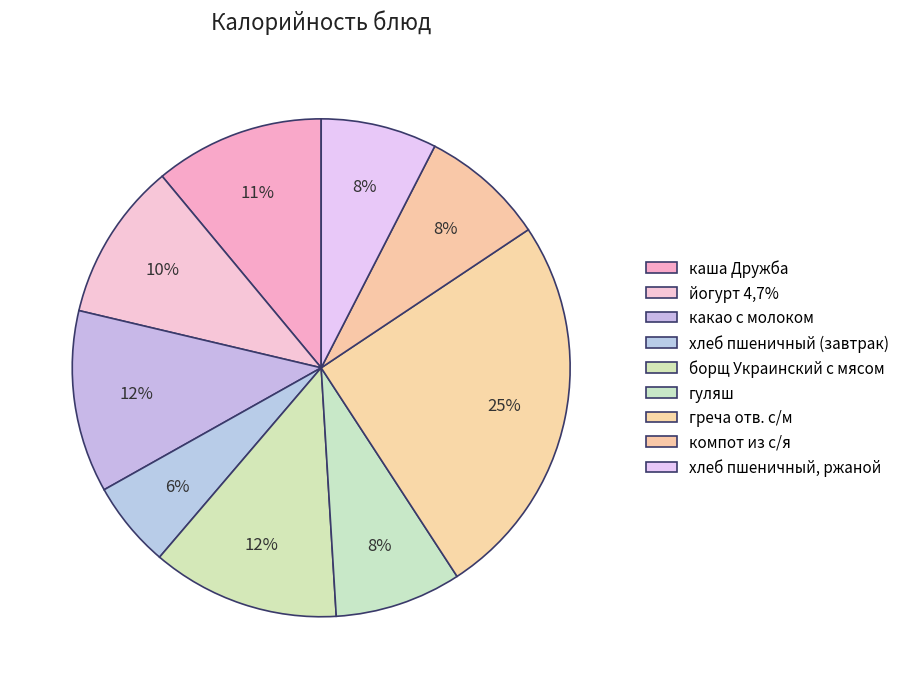

To the nearest percent, what percentage of the pie is йогурт 4,7%?

10%